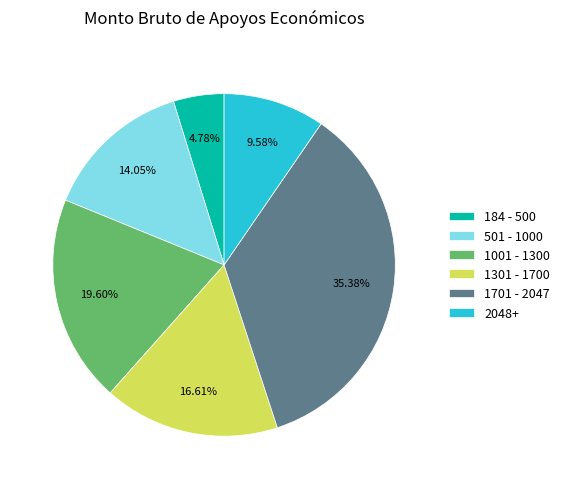

How many segments does this pie chart have?

6